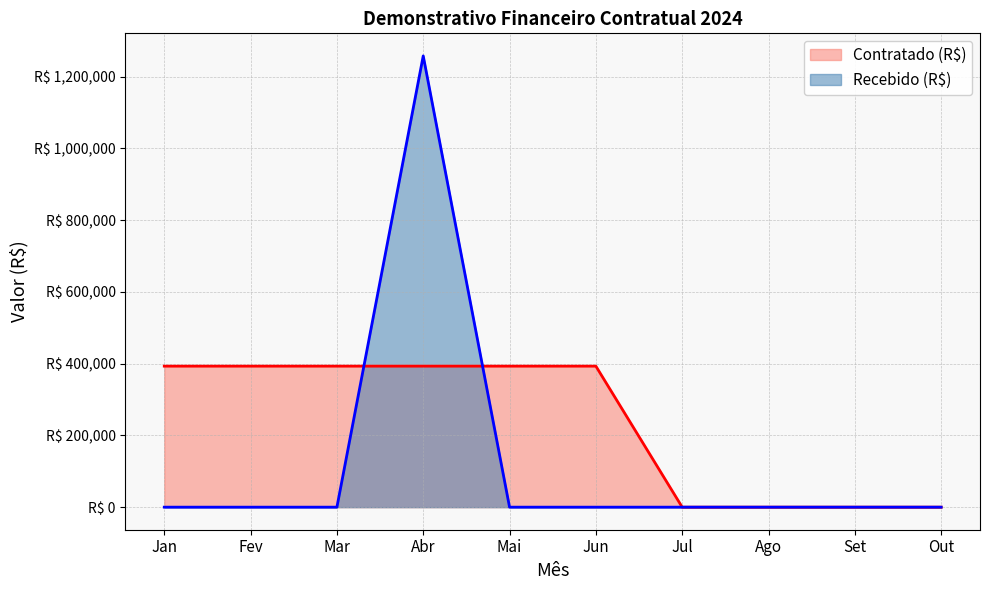

True or false: Recebido (R$) has a value of 0.0 at Mar.

True